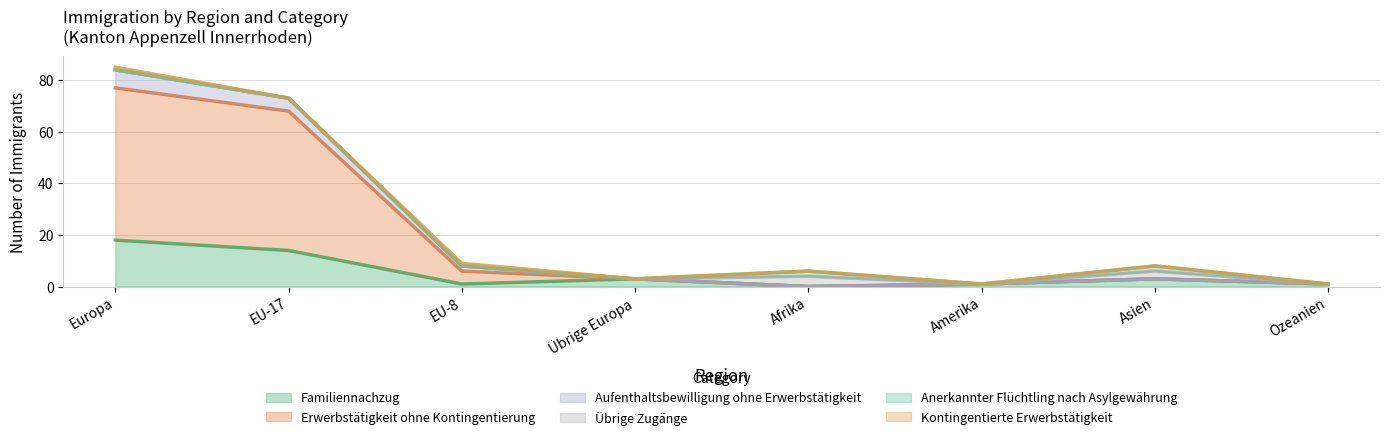

How many data points in Familiennachzug are less than 3?

4